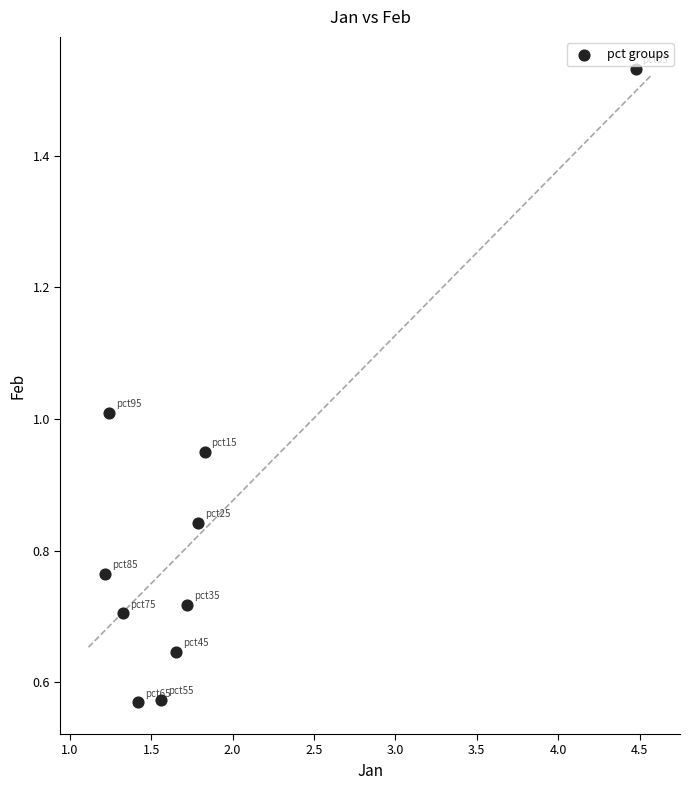

What is the range of X values (max minus min)?

3.3